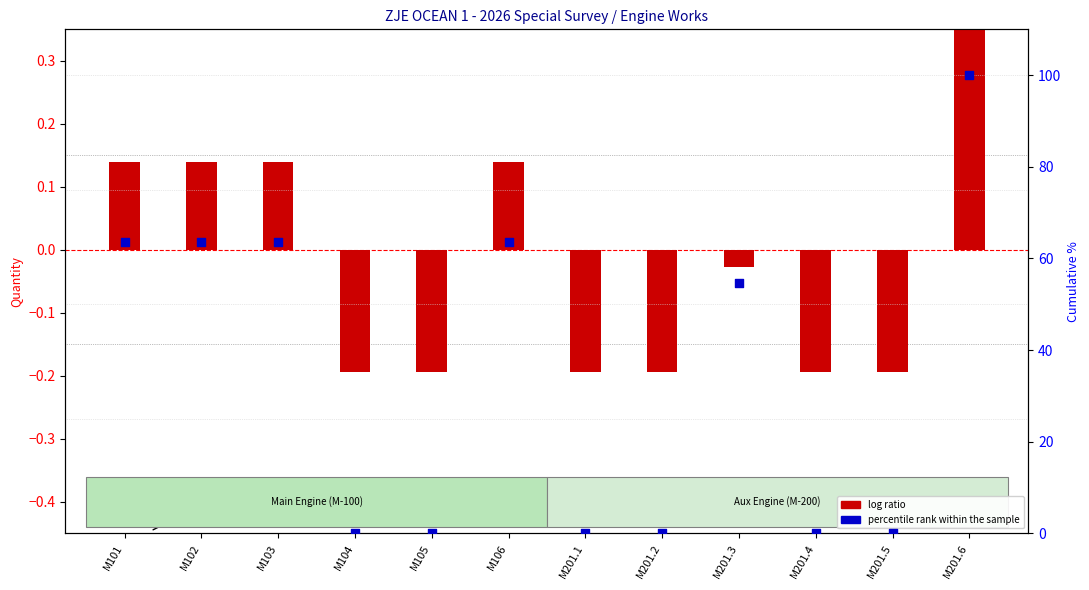

Which series reaches the minimum Y coordinate?

log ratio